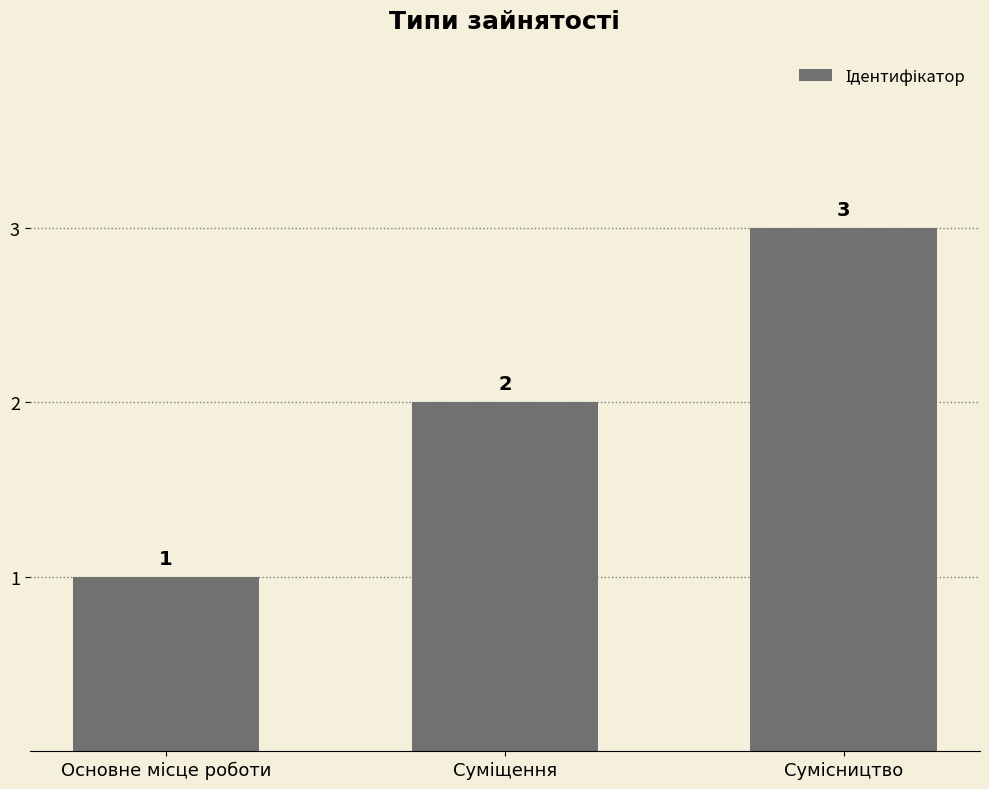

What is the greatest value displayed?

3